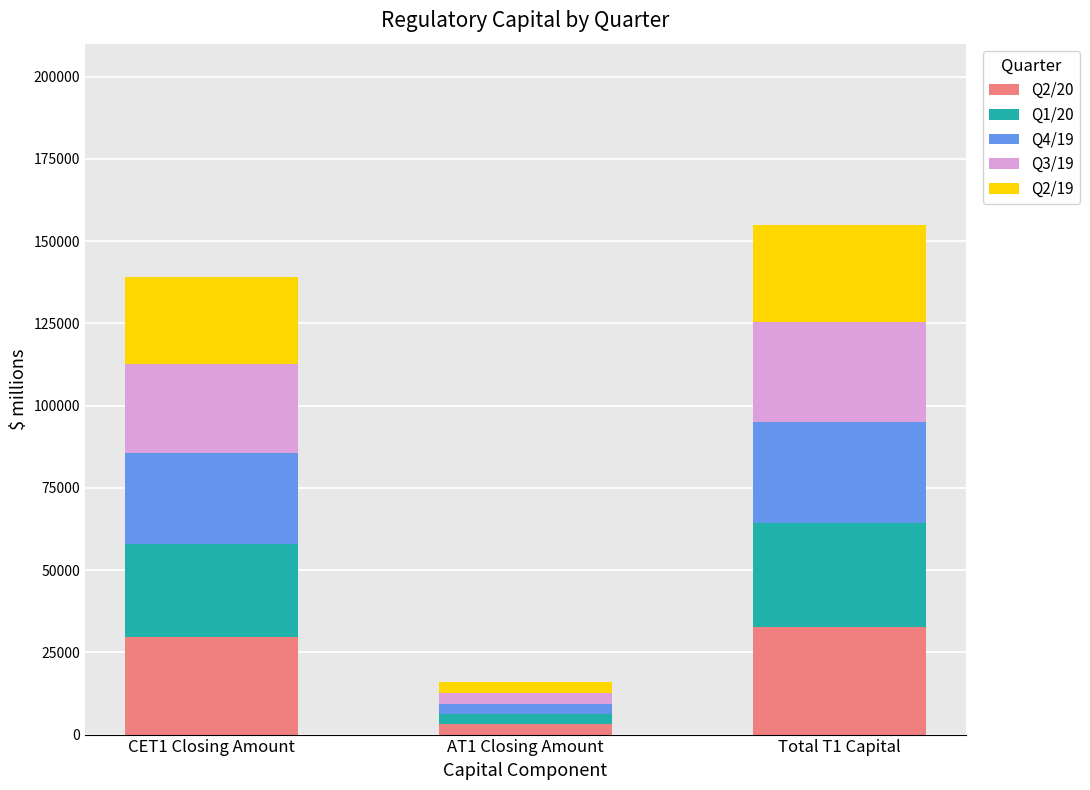

How many series are shown in this chart?

5